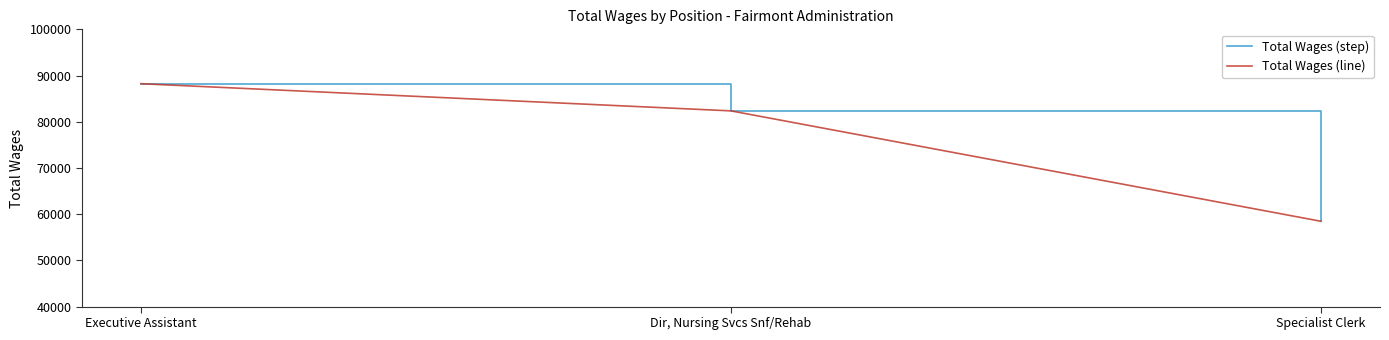

The Total Wages (step) series shows 58461 at Specialist Clerk. True or false?

True